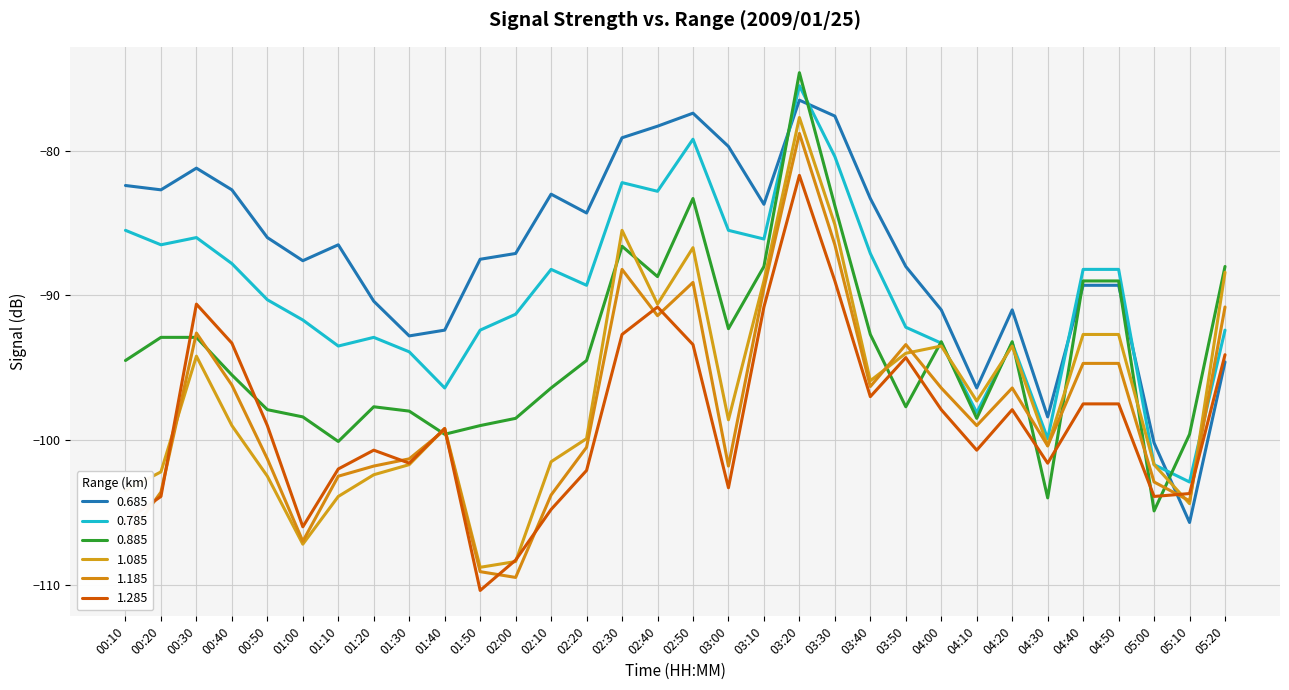

What is the label of the 3rd point from the right?

05:00